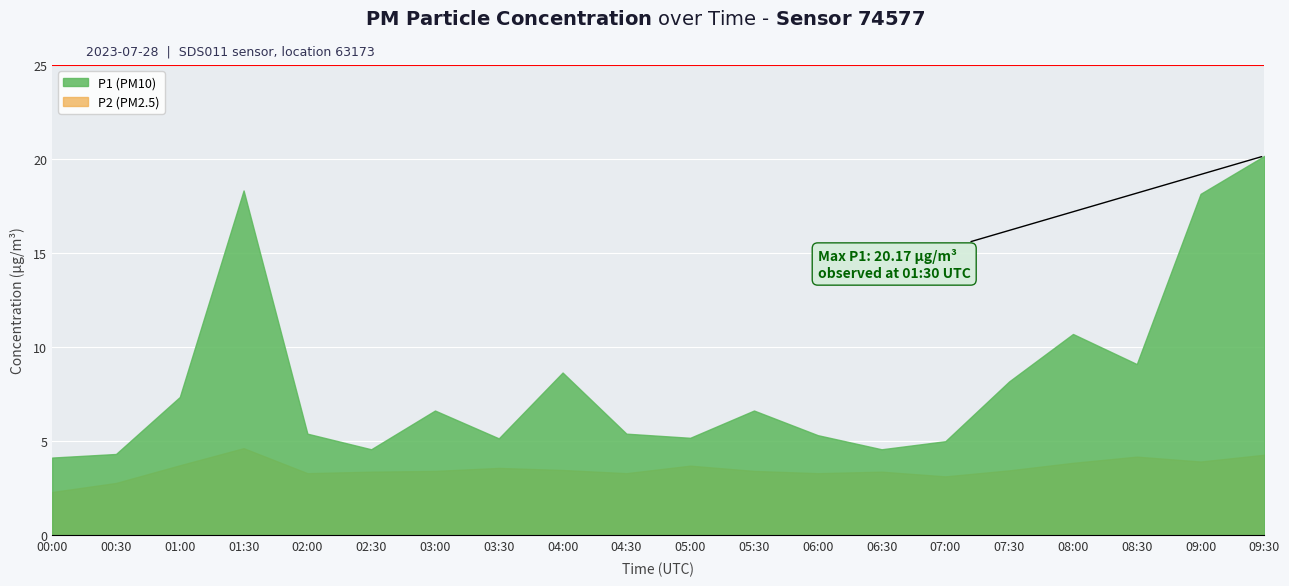

Which series has the largest range (max minus min)?

P1